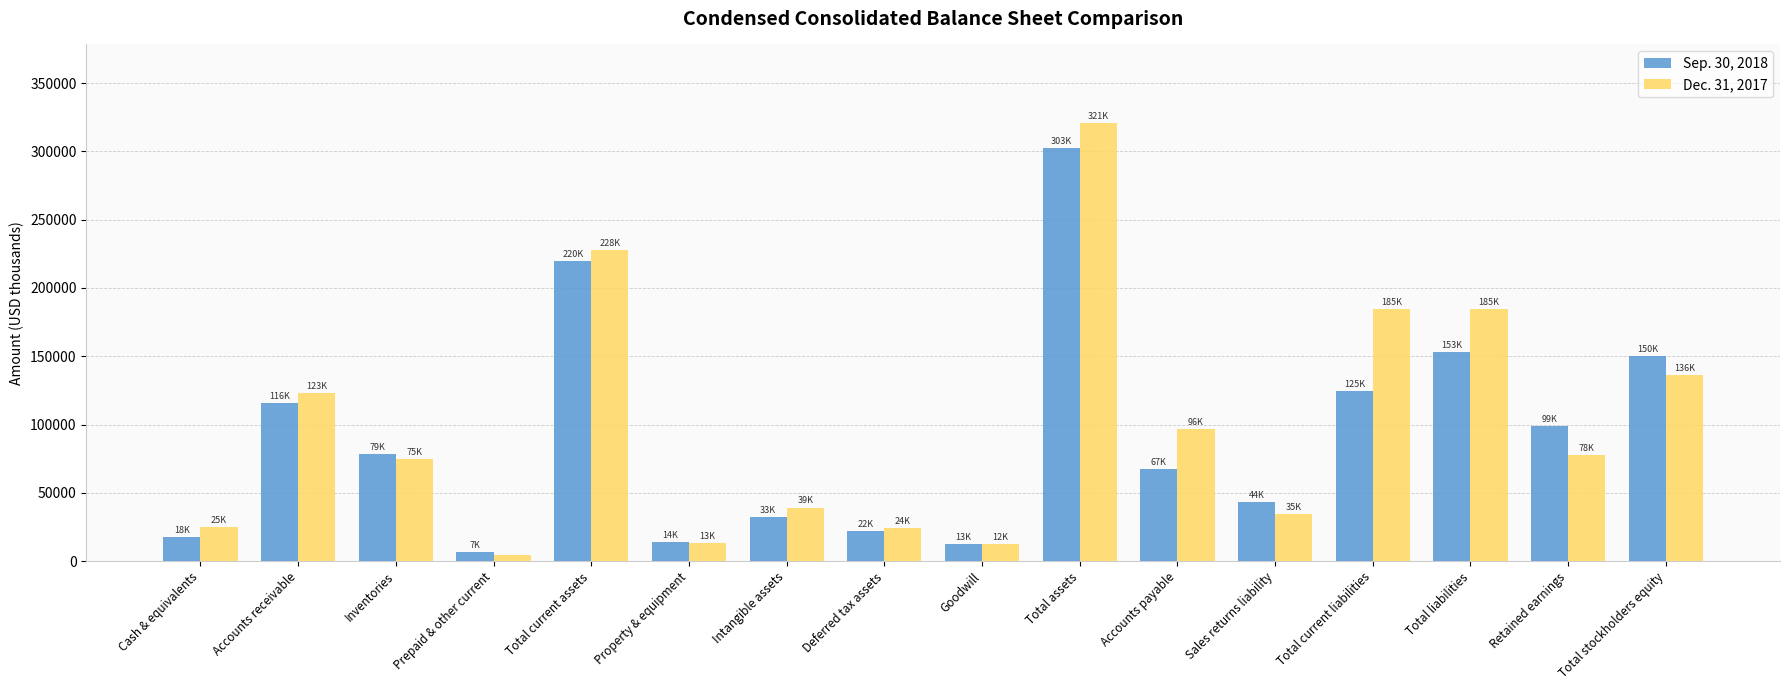

The Dec. 31, 2017 series shows 38681 at Accounts payable. True or false?

False